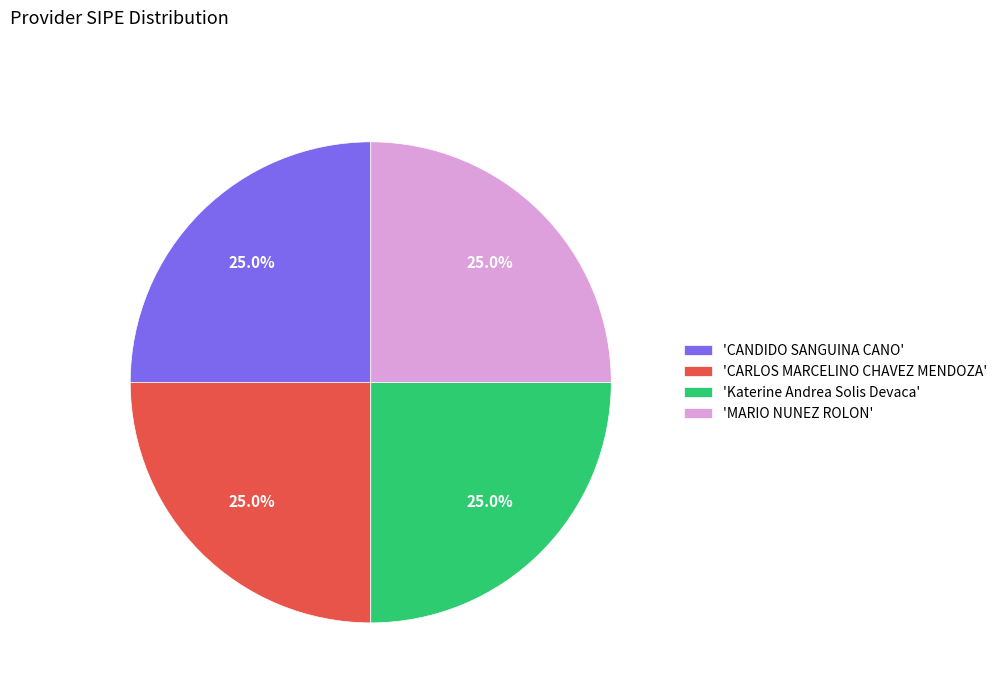

Does any single category account for the majority?

No